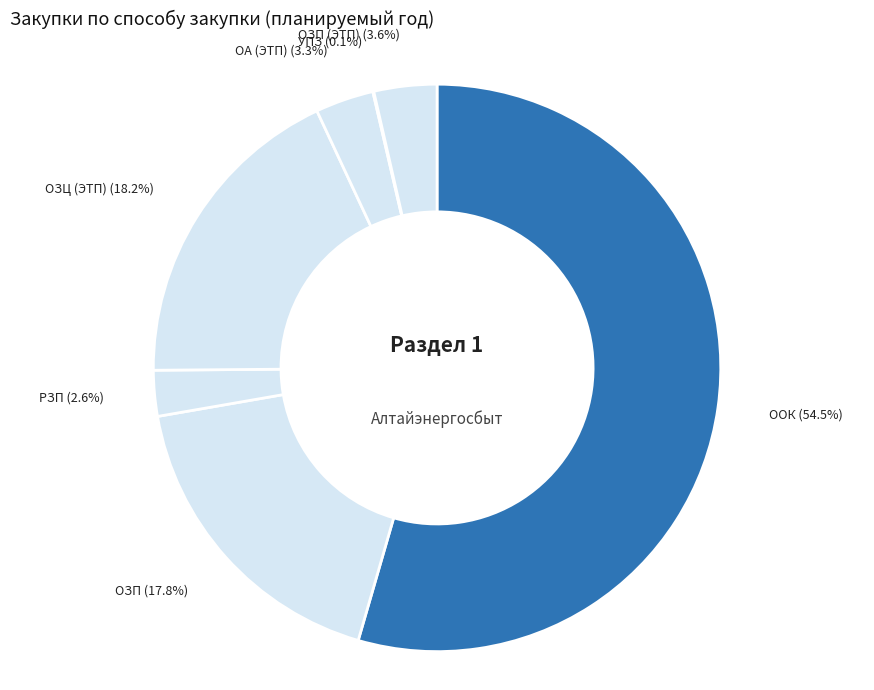

Approximately how many times larger is the value at ОЗП (ЭТП) compared to РЗП?

1.4